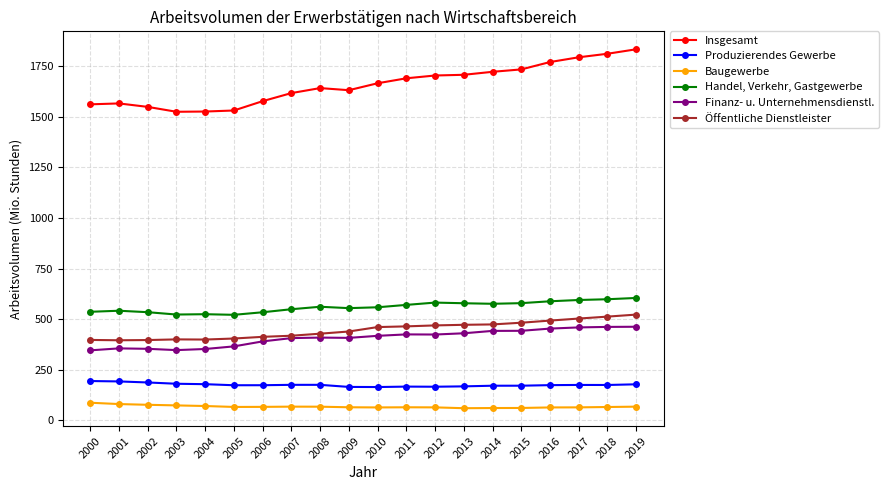

True or false: Baugewerbe and Produzierendes Gewerbe intersect in this chart.

False